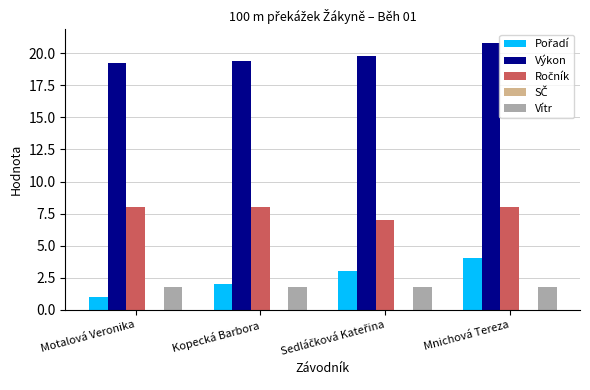

What is the spread (max minus min) of values at Kopecká Barbora?

17.6